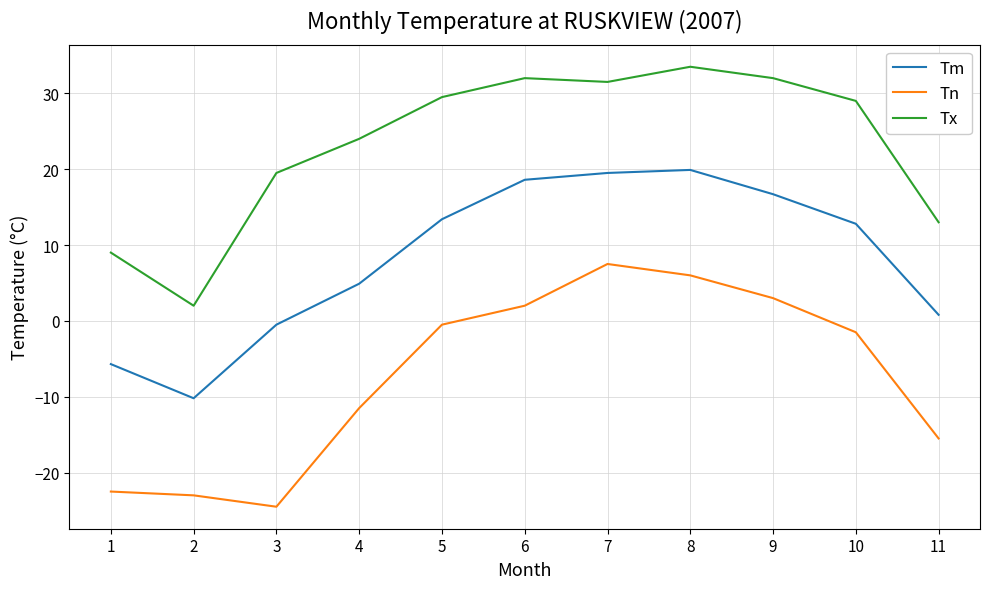

Is the value of Tn at 2 greater than the value of Tm at 9?

No